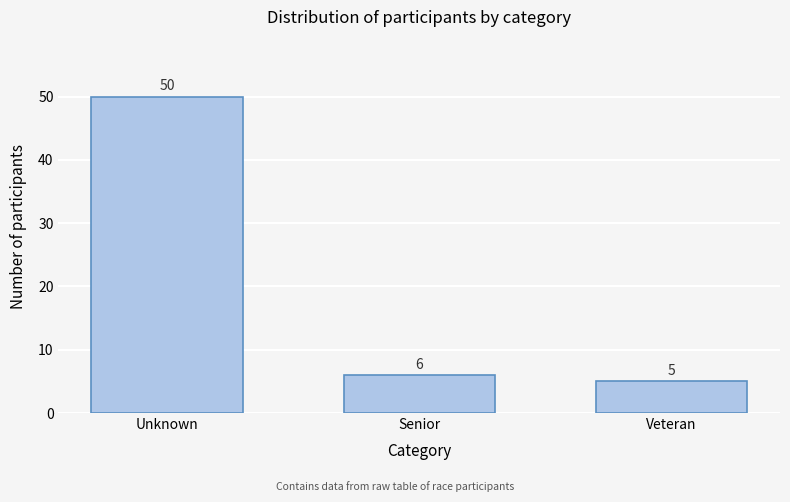

Reading left to right, extract all data points from this chart.

Unknown=50	Senior=6	Veteran=5